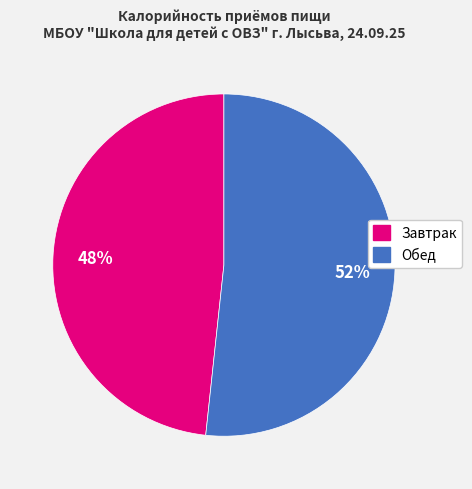

Which slice is the largest?

Обед